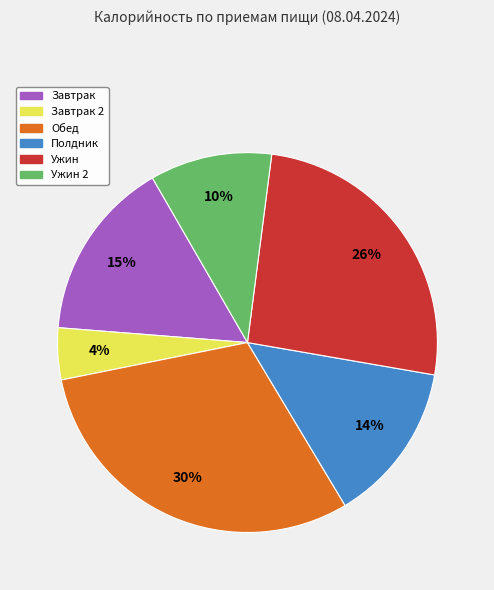

To the nearest percent, what is the difference between the largest and smallest slice percentages?

26%